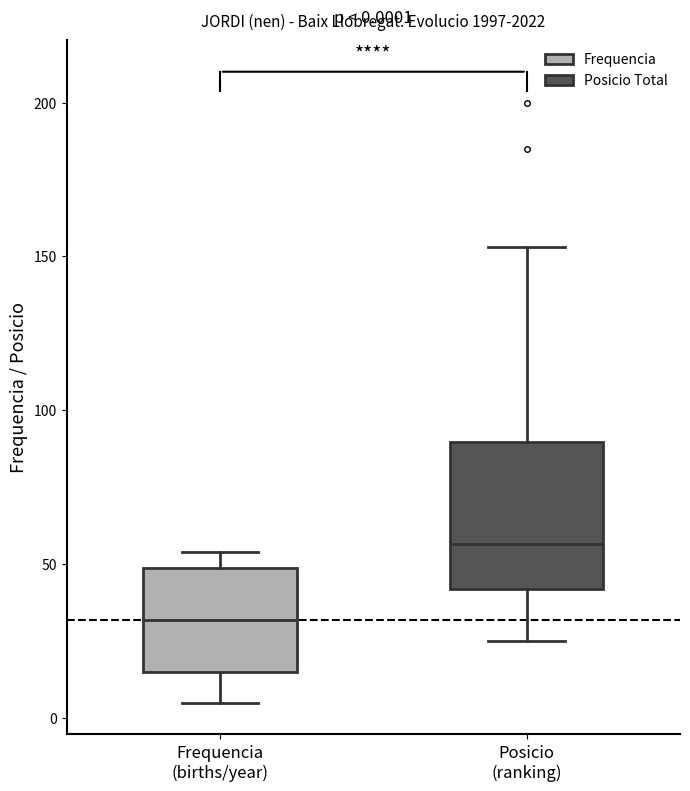

Which box has the lowest median line?

Frequencia (births/year)